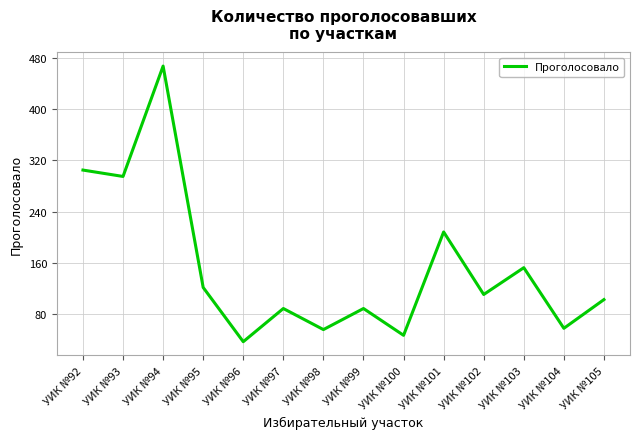

The value at УИК №105 is 102. True or false?

True